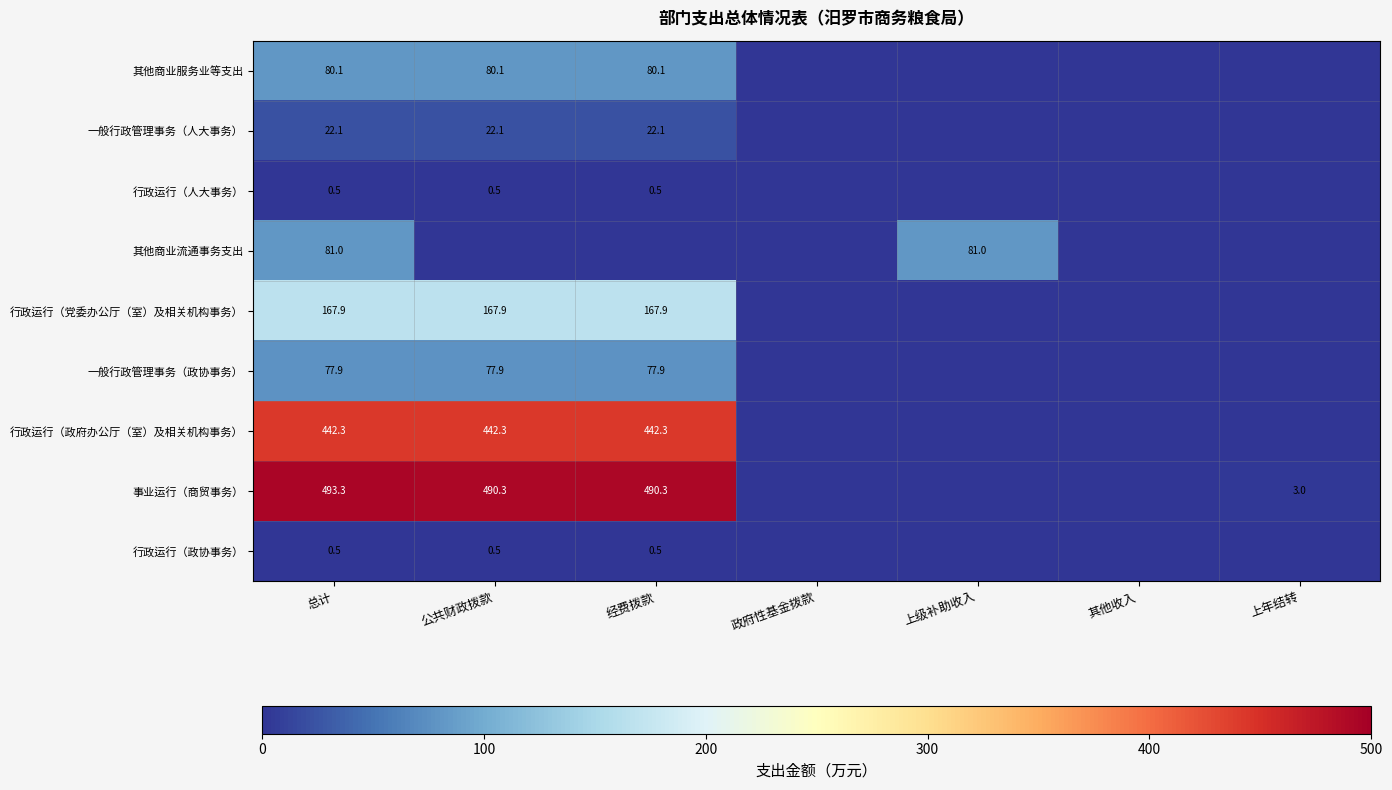

True or false: 其他商业流通事务支出 has a value of 81.0 at 上级补助收入.

True